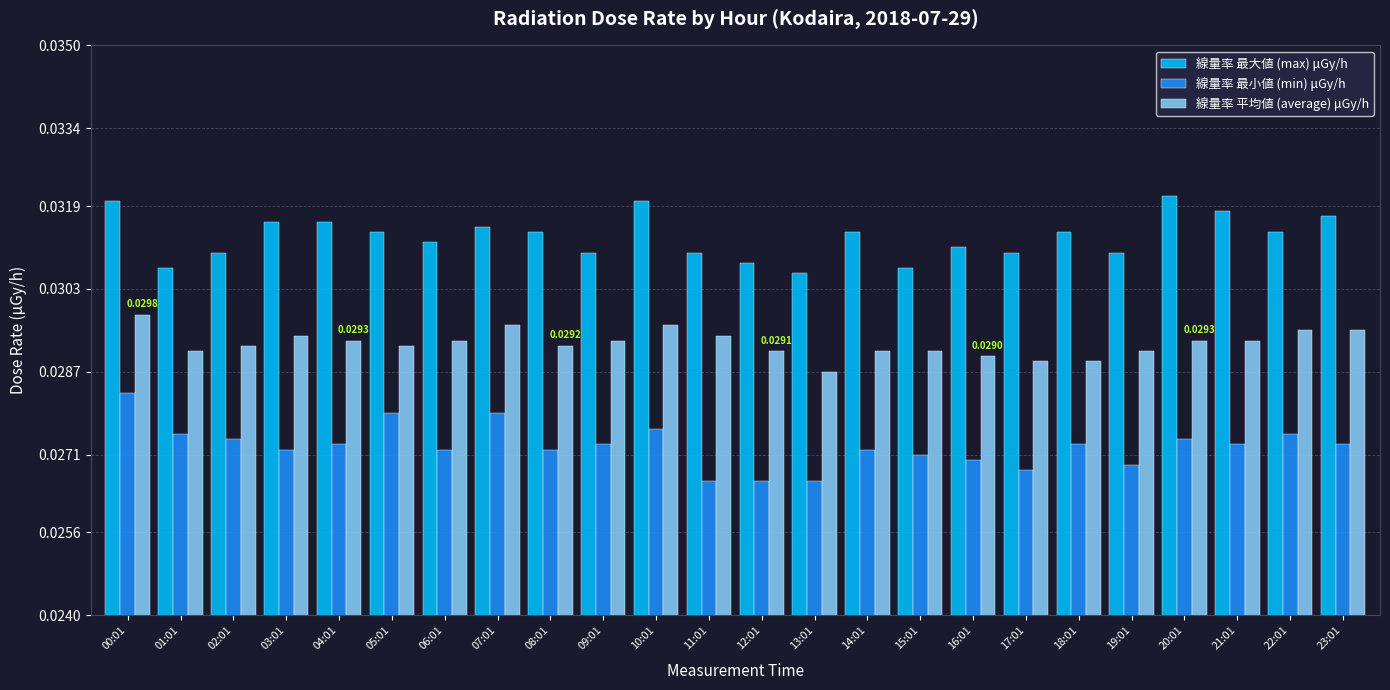

What is the label of the 19th bar from the left?

18:01